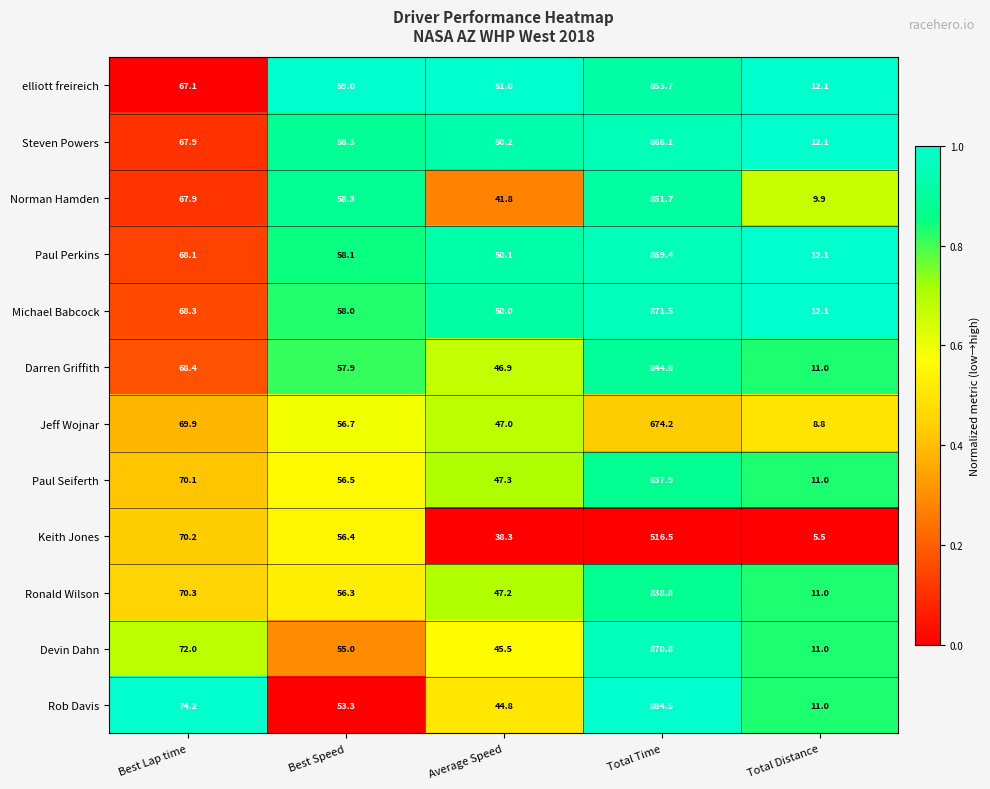

At which category is the sum across all series the highest?

Total Time